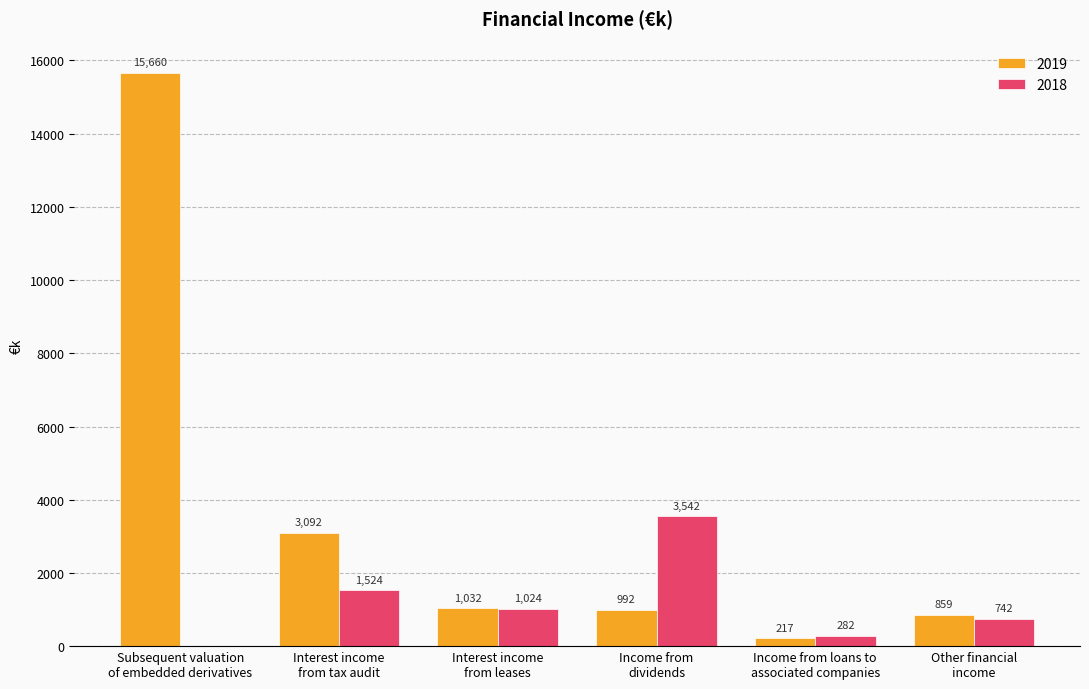

What is the sum of all 2018 values?

7114